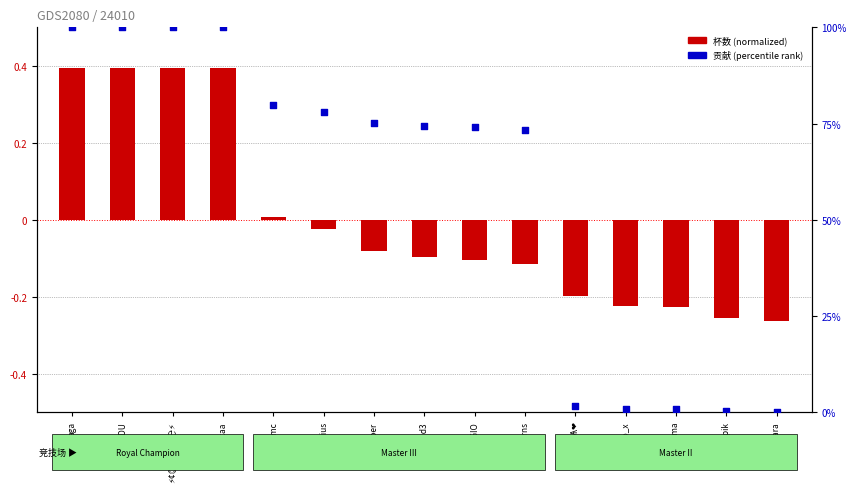

Is the value of 杯数(normalized) at ⚡¢◎ґℓ℮◎η℮⚡ greater than the value of 贡献(percentile) at Ѧ†℮η℮Ѧ❤?

No